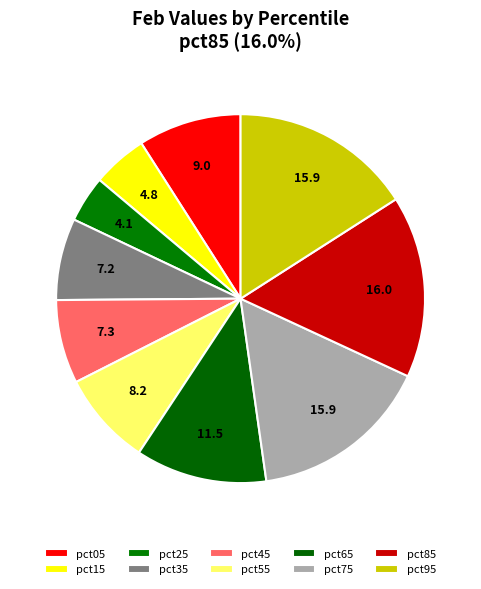

Rank the categories by value from lowest to highest.

pct25, pct15, pct35, pct45, pct55, pct05, pct65, pct75, pct95, pct85